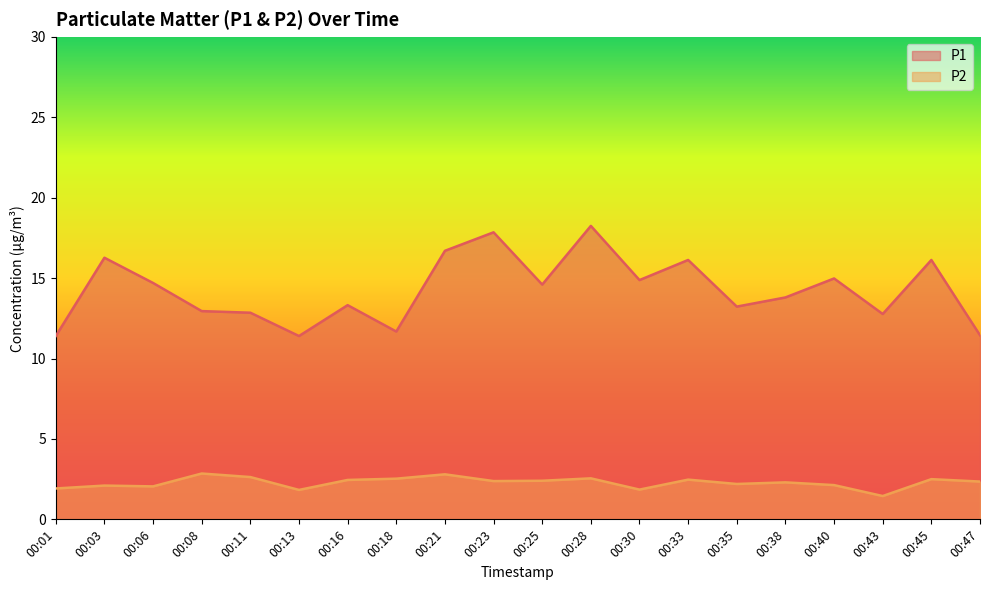

What is the difference between the highest and lowest values at 00:18?

9.2